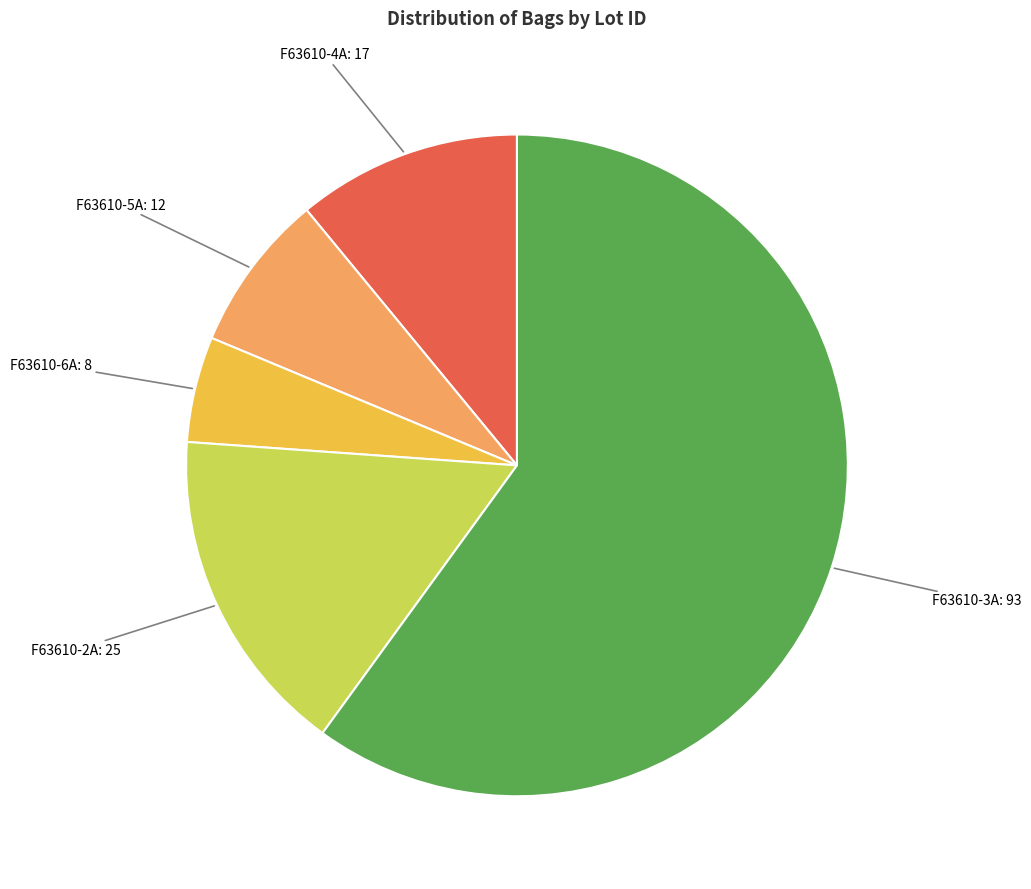

Does any single category account for the majority?

Yes